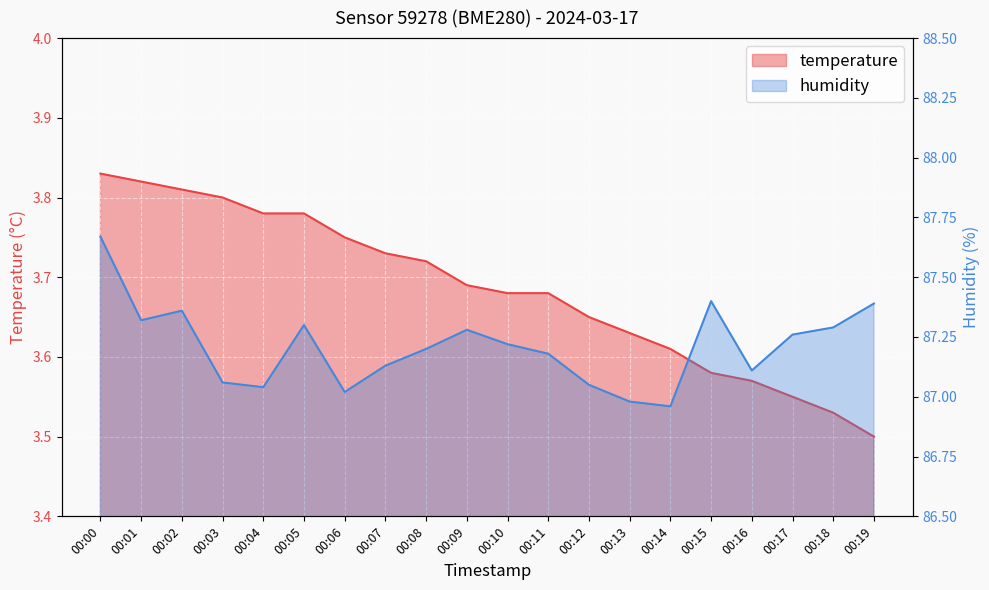

At which category does humidity reach its first local peak?

00:02